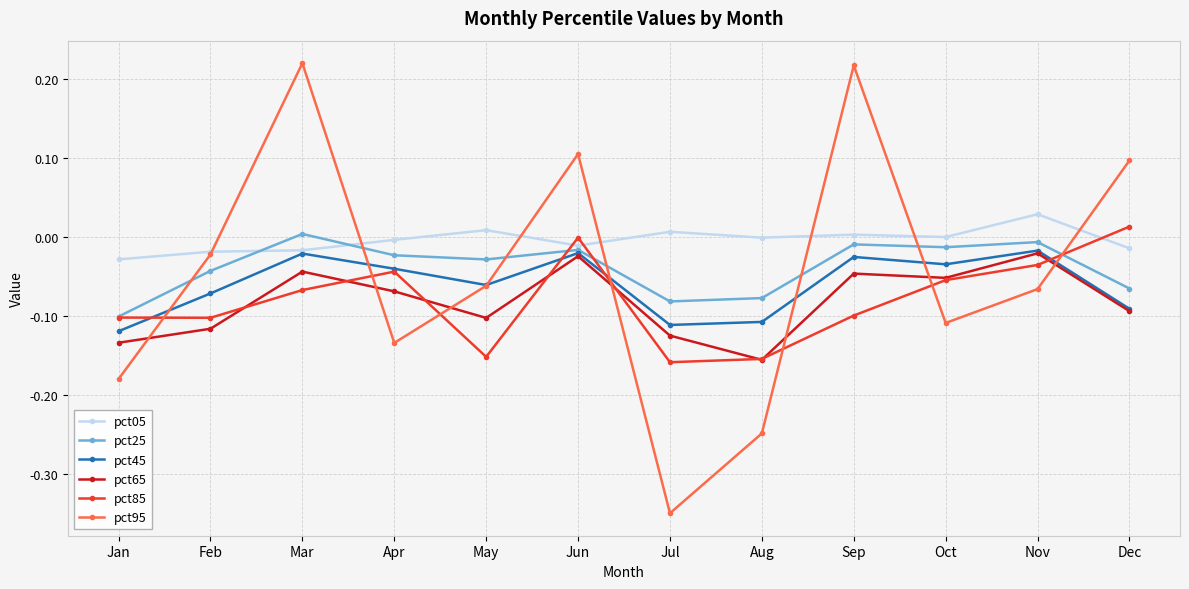

Is it true that pct45 equals -0.1 at Aug?

True